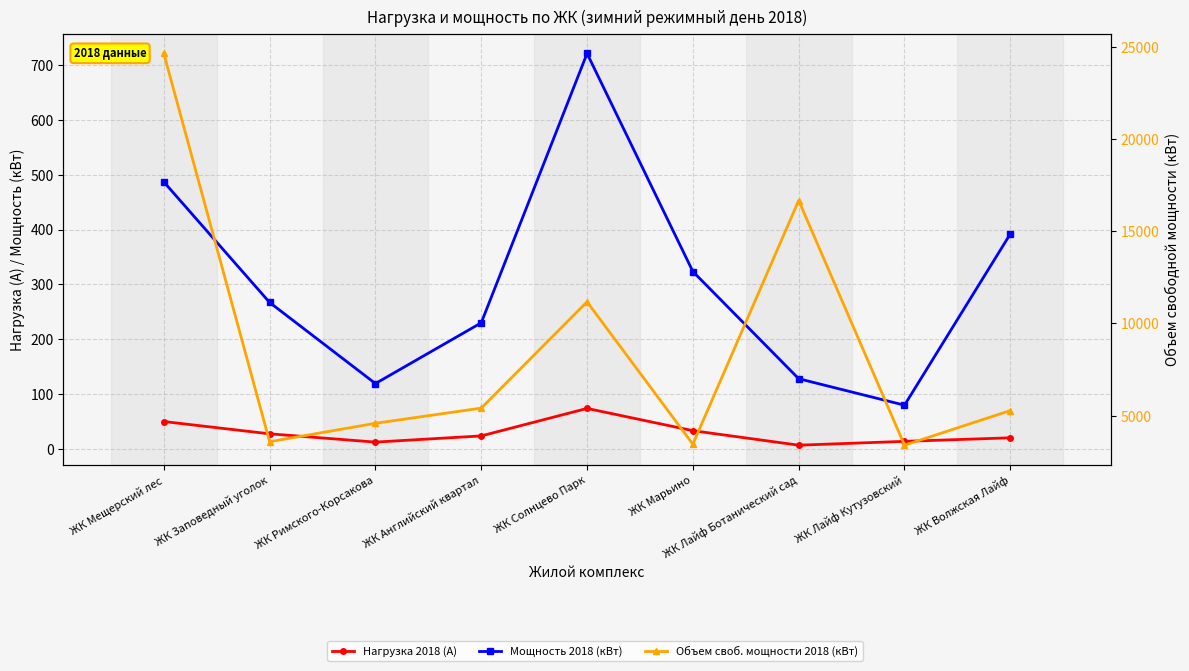

Which series has the largest range (max minus min)?

Объем своб. мощности 2018 (кВт)